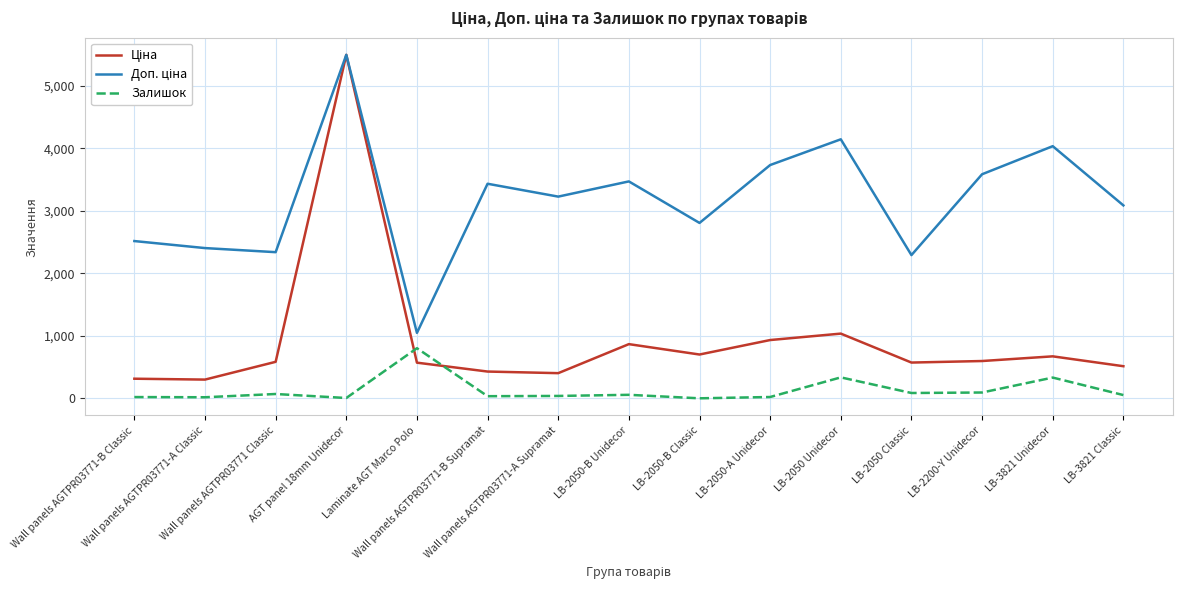

What is the maximum value shown in the chart?

5497.3